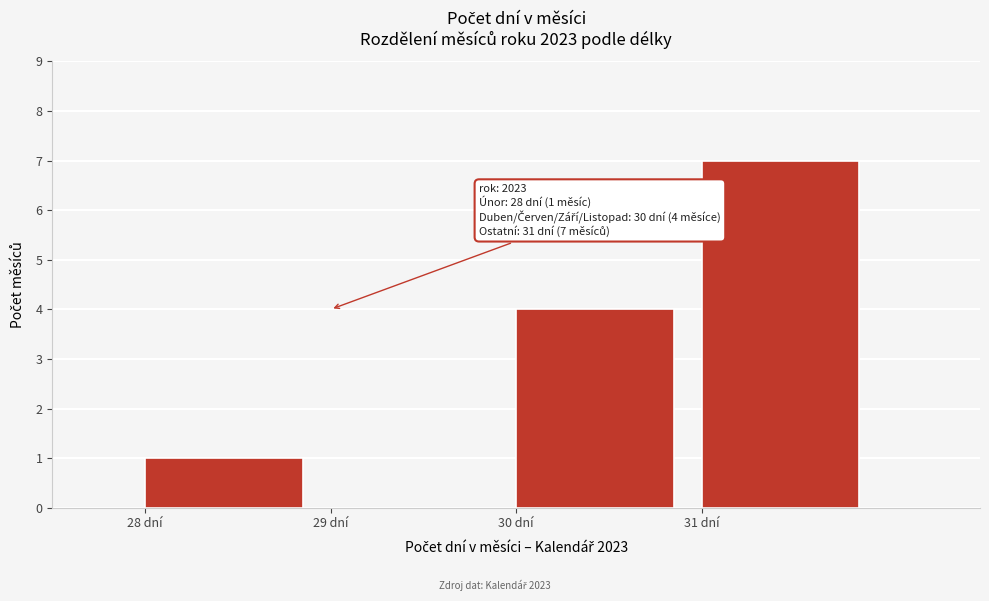

Reading left to right, what are all the values shown in this chart?

28 dní=1	29 dní=0	30 dní=4	31 dní=7